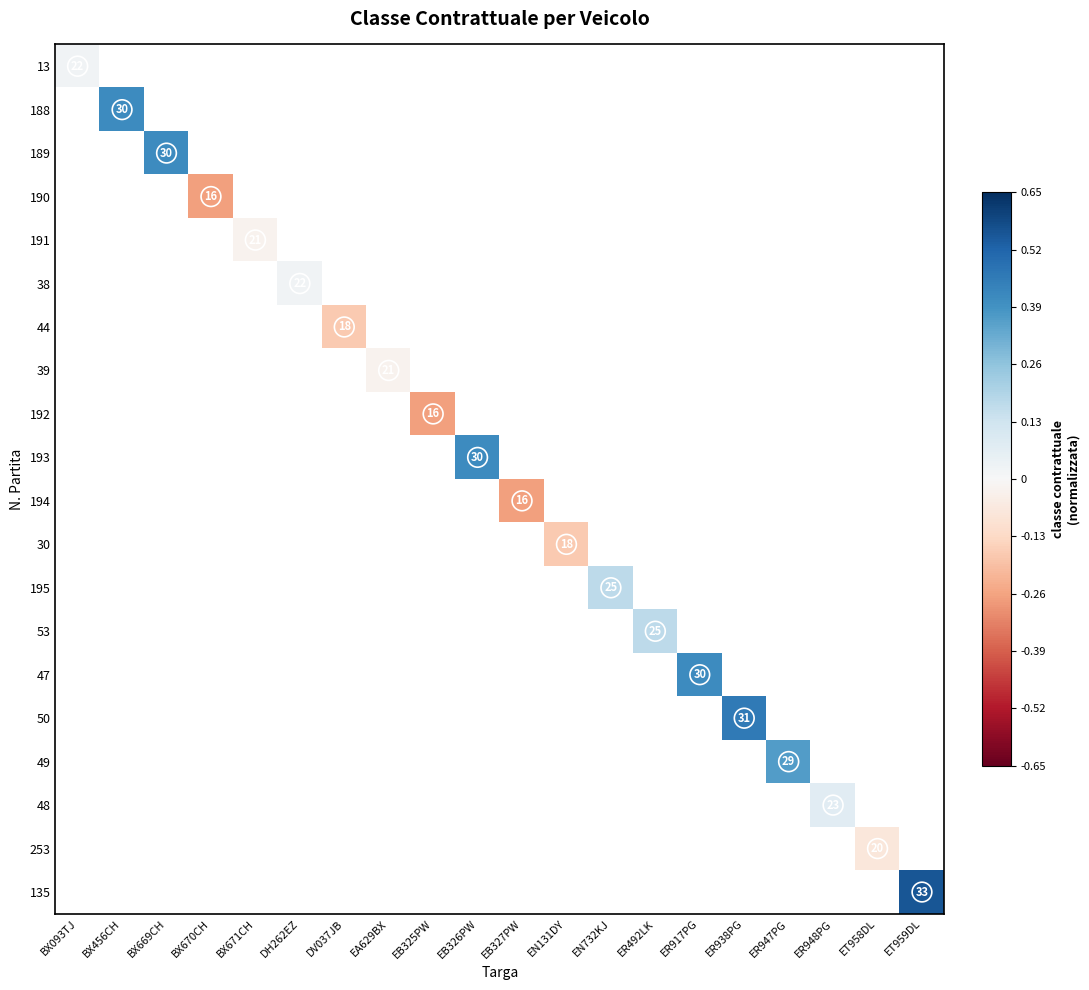

Which category has the lowest value across all series?

BX670CH